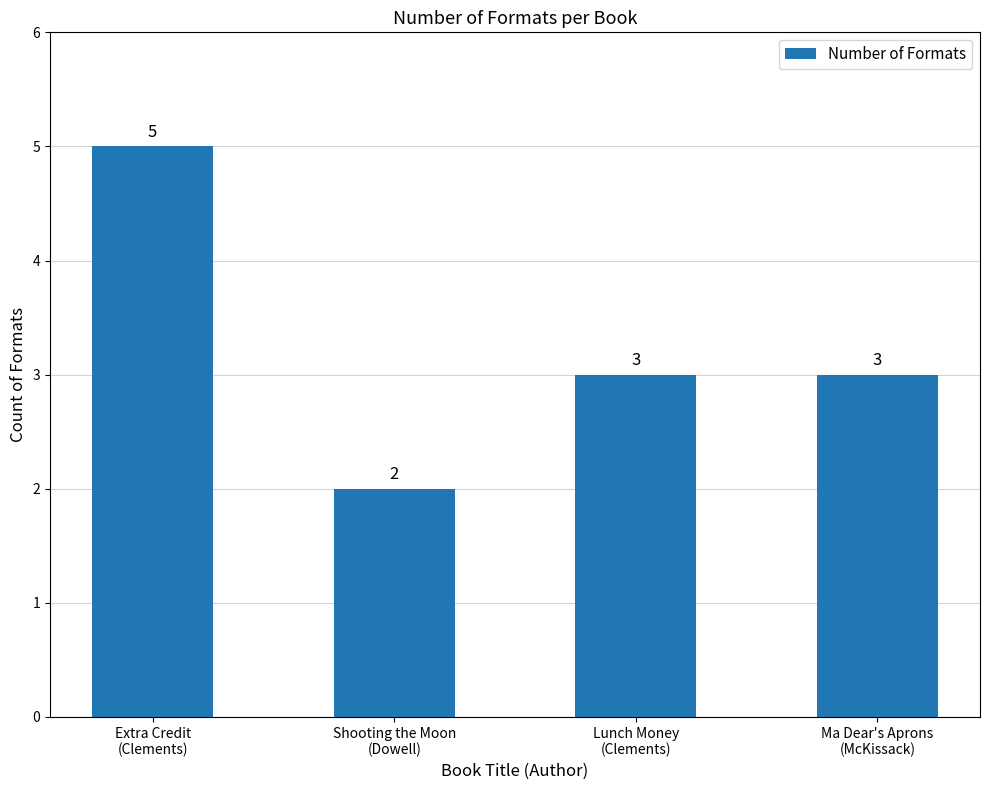

What is the sum of the values at Shooting the Moon
(Dowell) and Lunch Money
(Clements)?

5